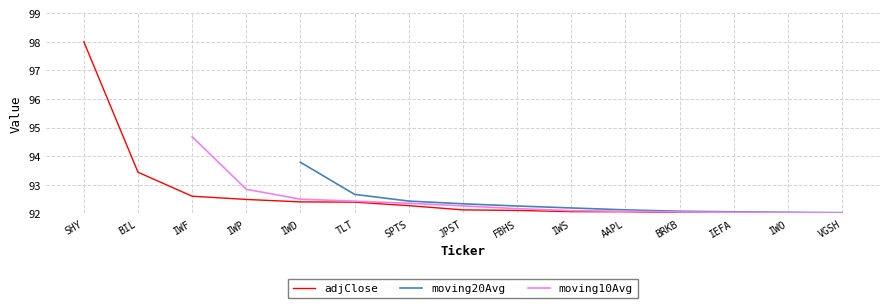

Where is adjClose nearest to the value 95?

BIL